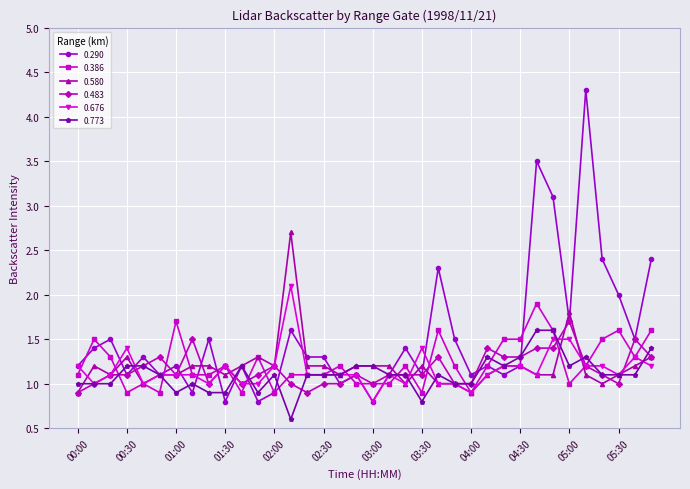

What is the lowest value of the 0.483 series?

0.9